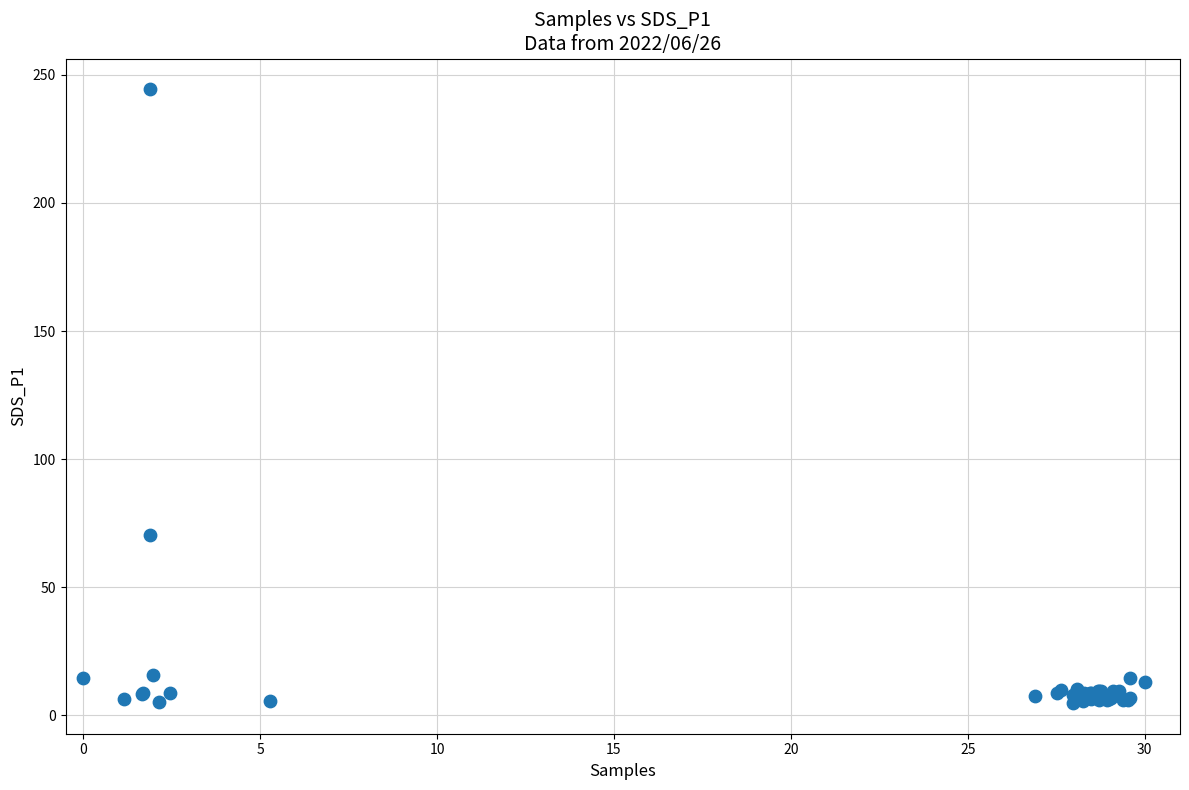

What Y value in the scatter plot is closest to 124?

70.5